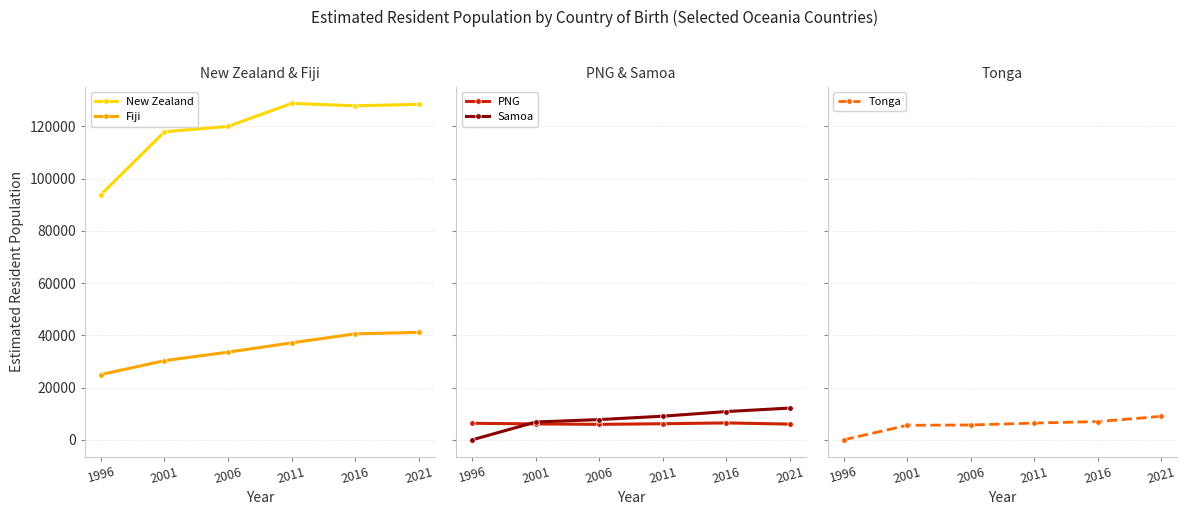

What is the greatest value displayed?

128830